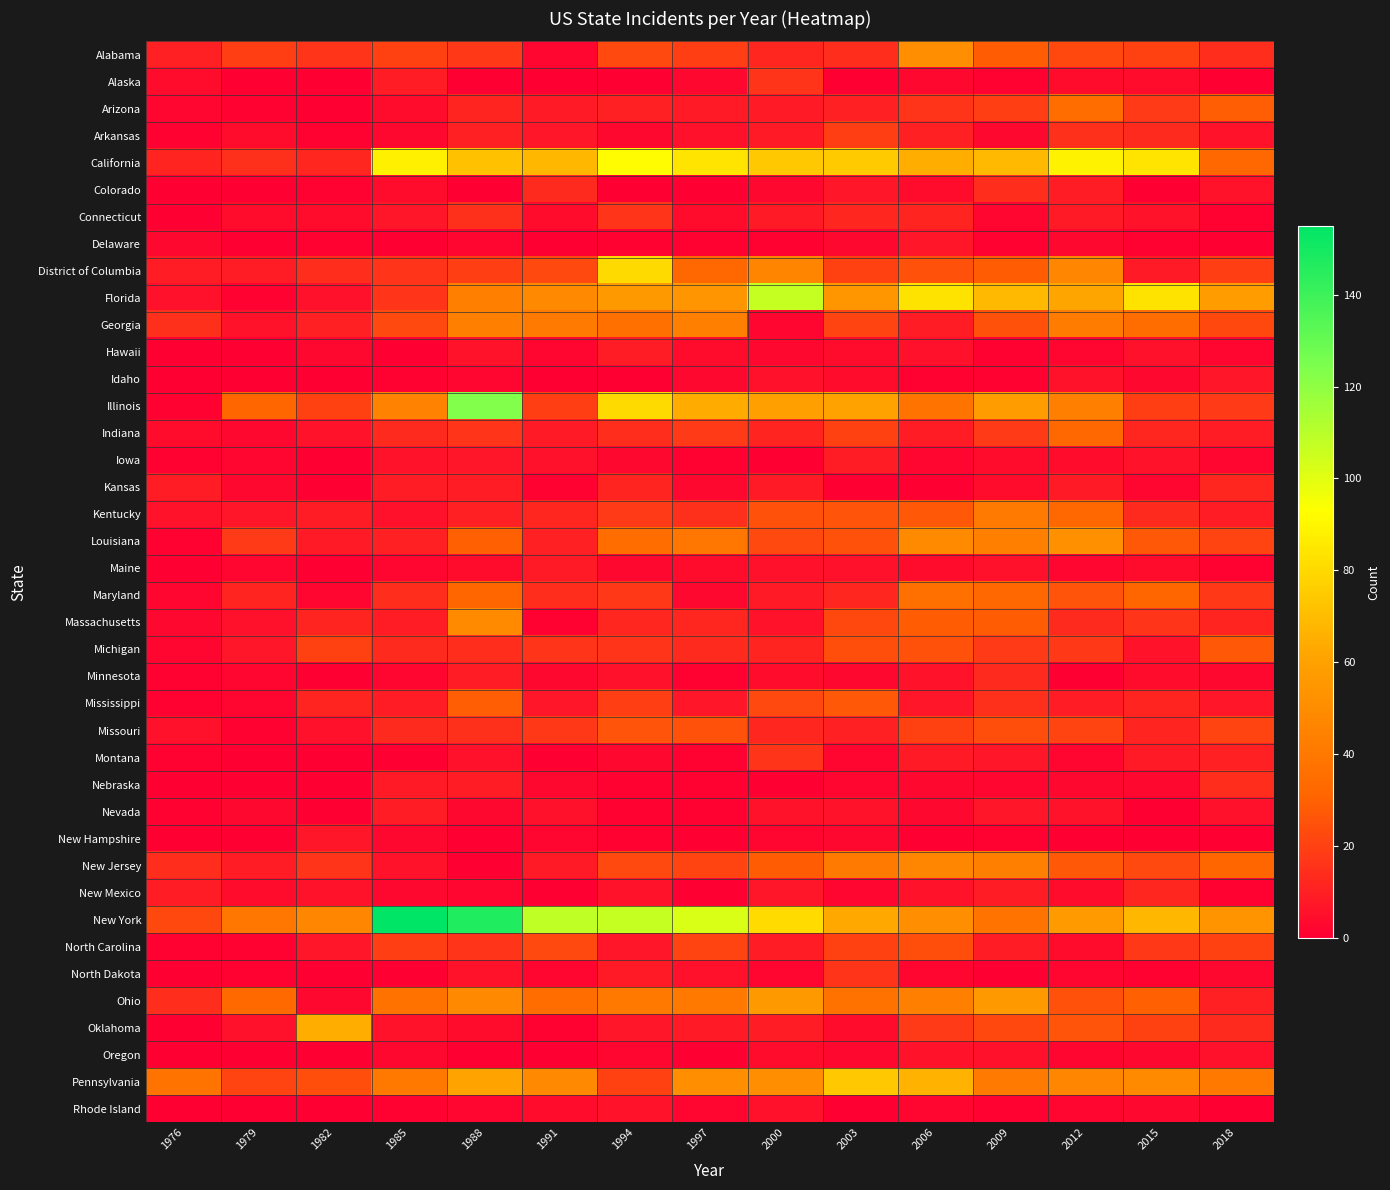

What is the total value across all series at 1994?

817